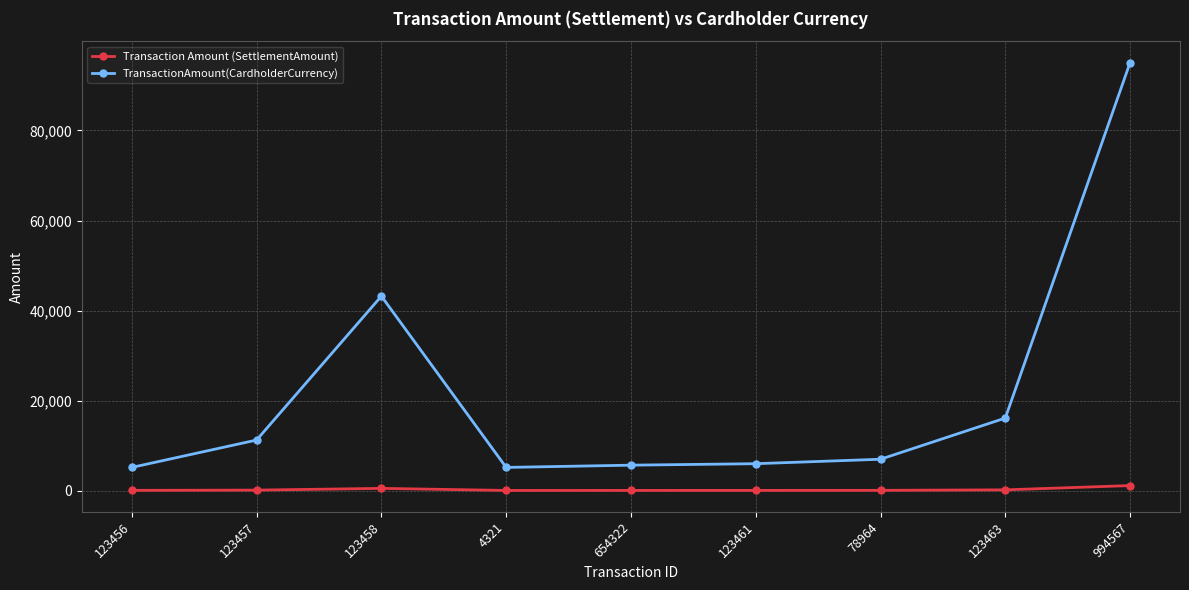

True or false: Transaction Amount (SettlementAmount) and TransactionAmount(CardholderCurrency) intersect in this chart.

False